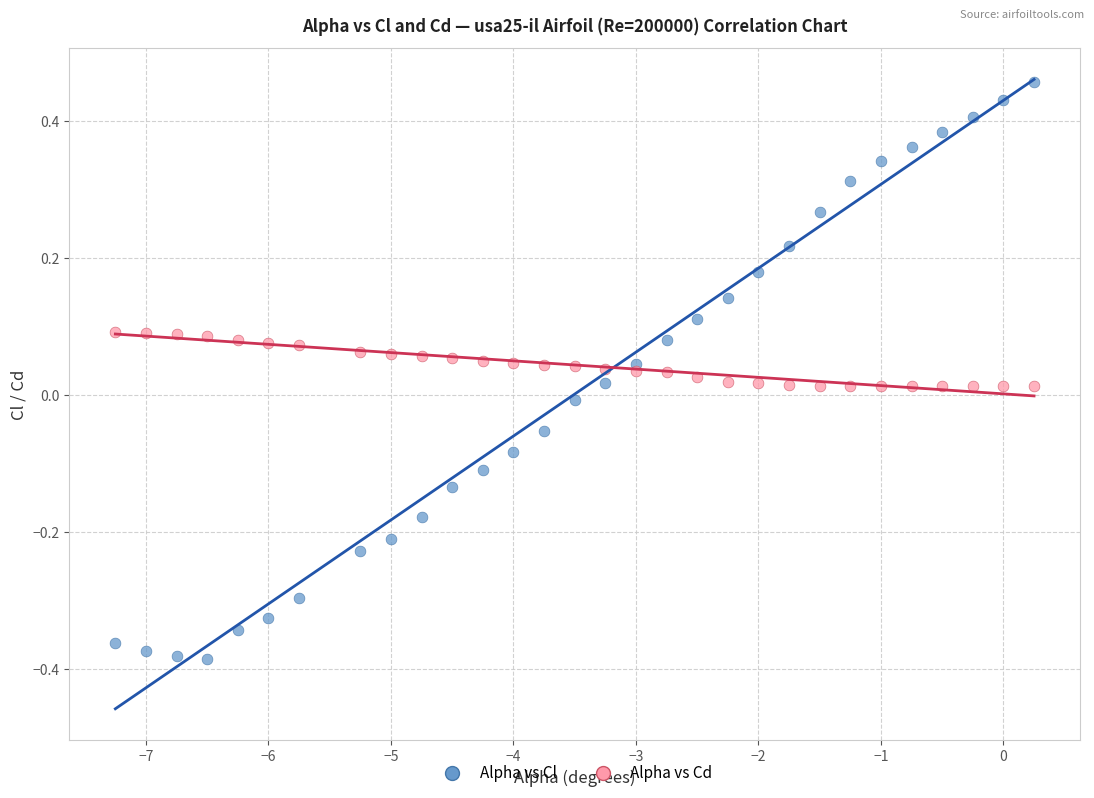

Which series reaches the maximum Y coordinate?

Alpha vs Cl